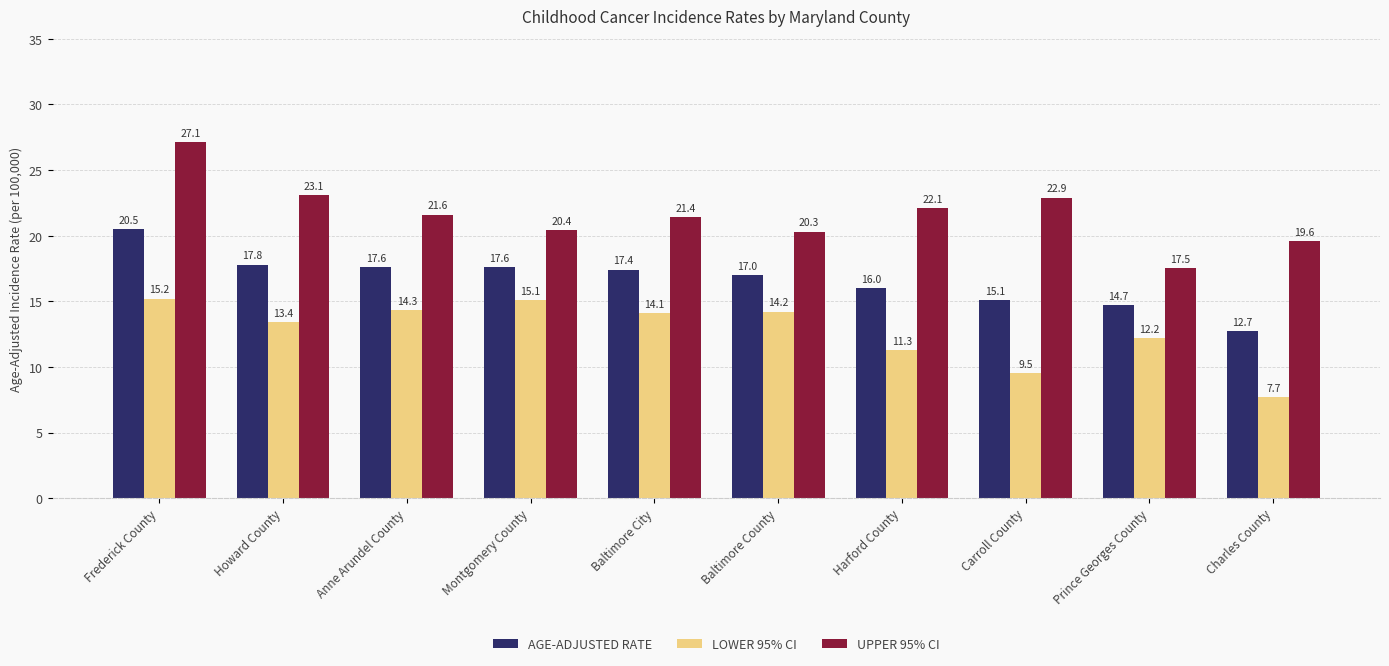

Which category has the highest value across all series?

Frederick County